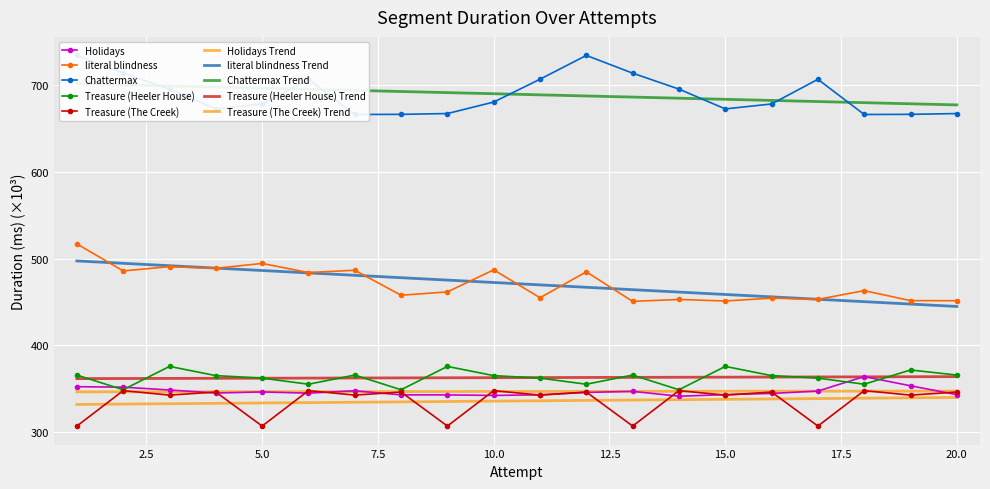

How many values in the Treasure (Heeler House) series are below 365?

9